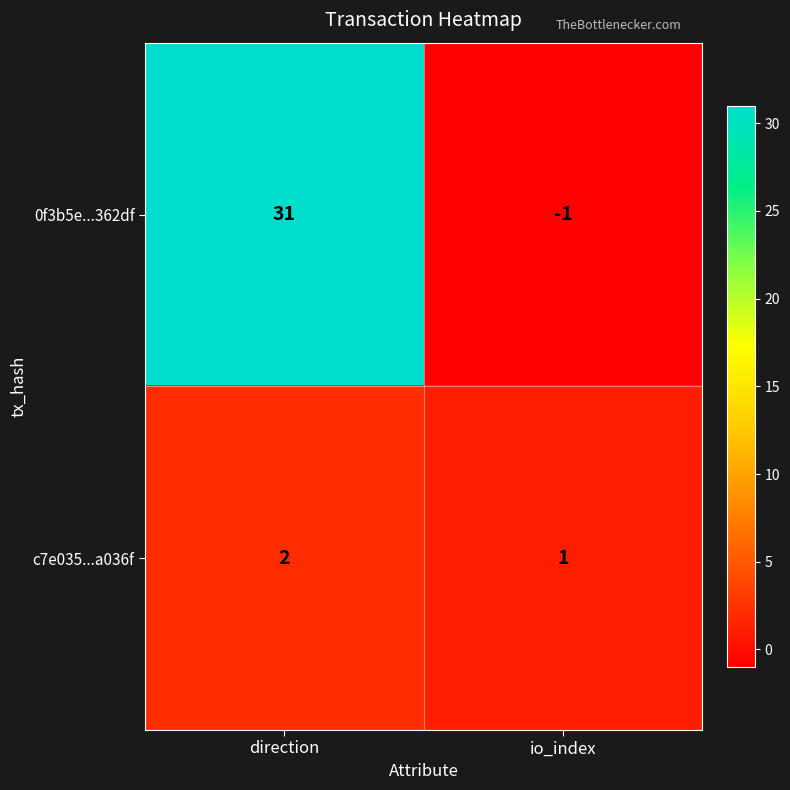

Reading left to right, extract all data points from this chart.

0f3b5e...362df: direction=31	io_index=-1
c7e035...a036f: direction=2	io_index=1